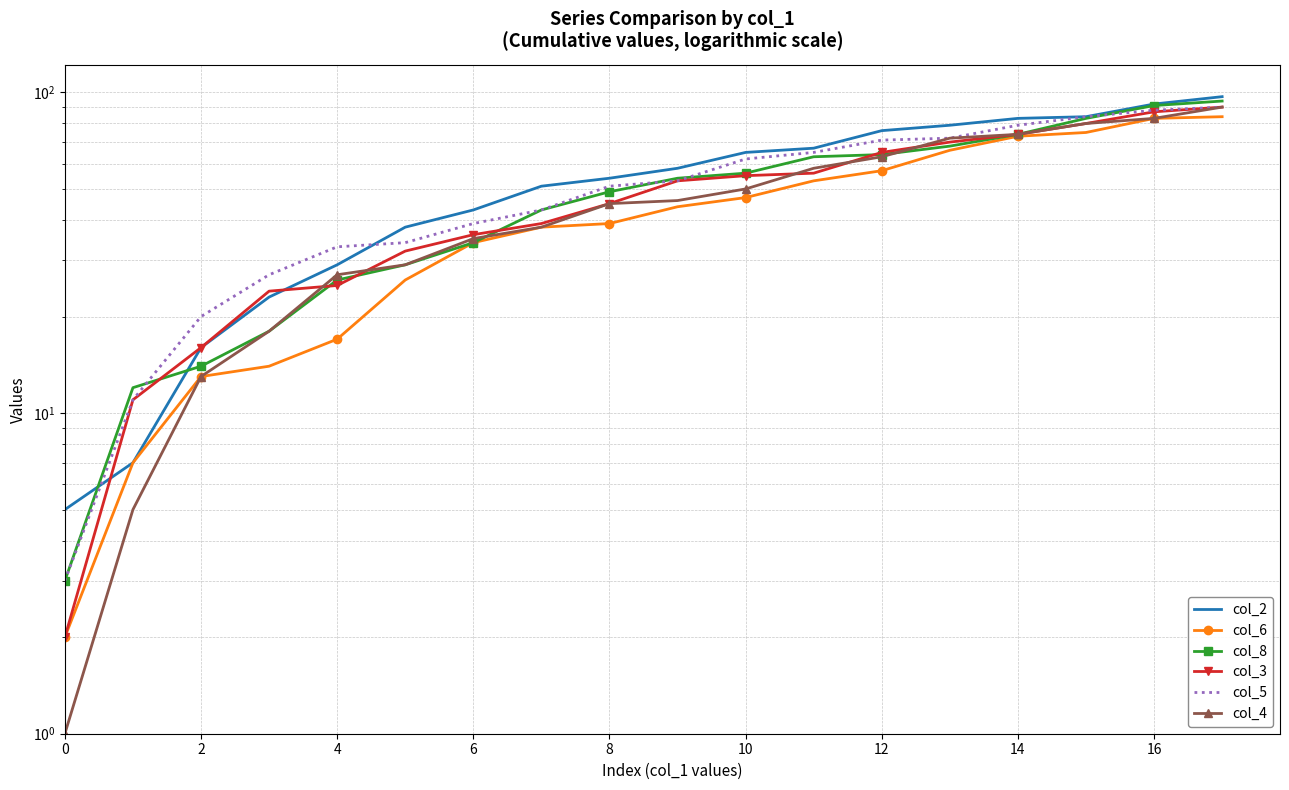

True or false: col_3 and col_4 cross at least once.

True